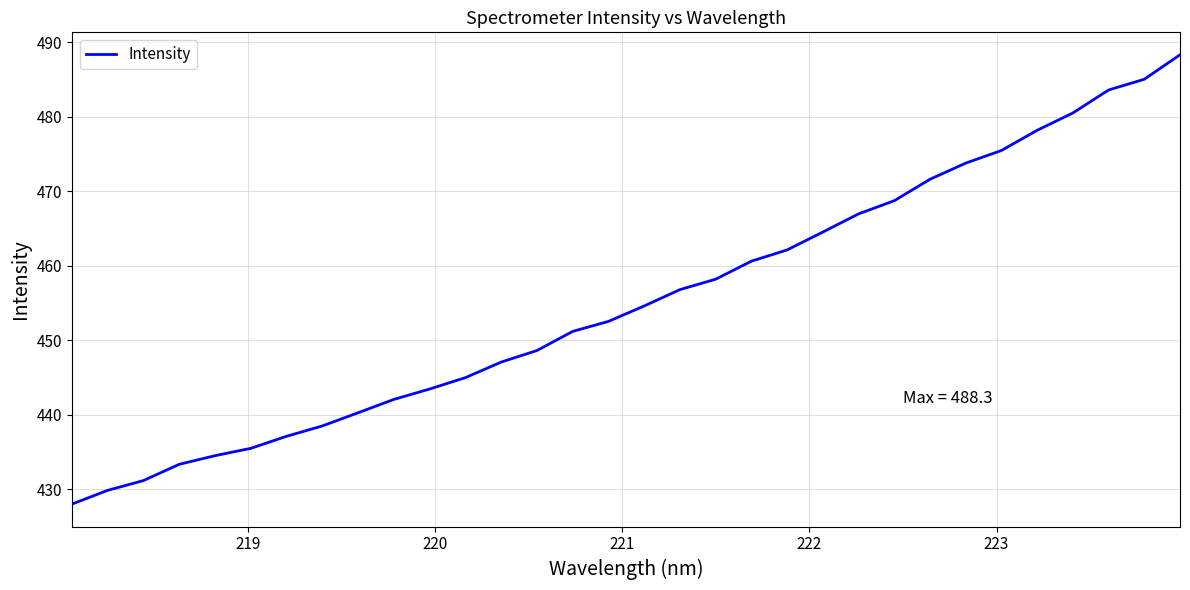

What is the minimum value shown in the chart?

428.0